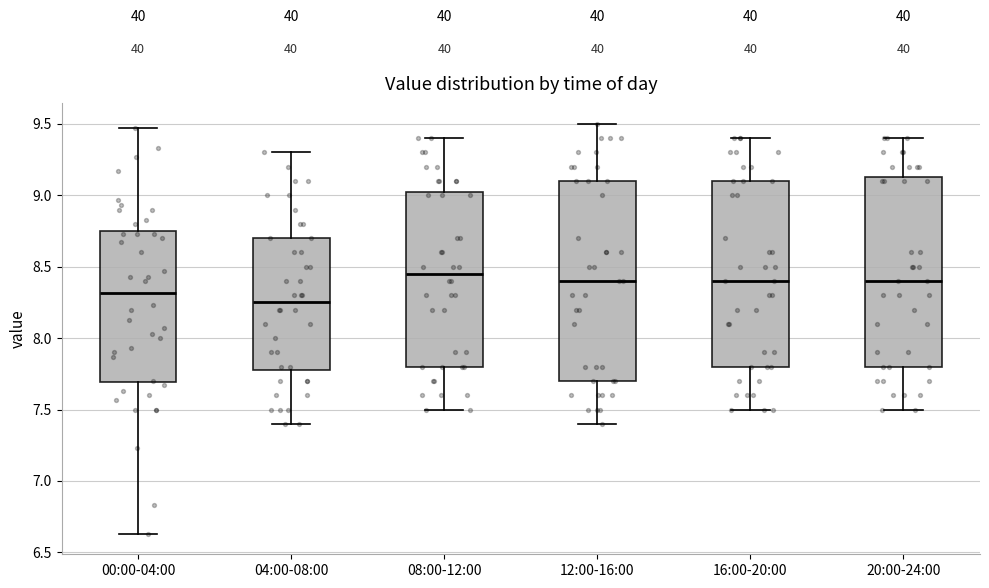

Reading left to right, read every box against the y-axis: the position of its median line, the range the box covers, and the ends of its whiskers. The values are not printed on the chart, so give them approximately, as read against the axis.

00:00-04:00: median 8.30, box 7.70 to 8.75, whiskers 6.65 to 9.45
04:00-08:00: median 8.25, box 7.80 to 8.70, whiskers 7.40 to 9.30
08:00-12:00: median 8.45, box 7.80 to 9.05, whiskers 7.50 to 9.40
12:00-16:00: median 8.40, box 7.70 to 9.10, whiskers 7.40 to 9.50
16:00-20:00: median 8.40, box 7.80 to 9.10, whiskers 7.50 to 9.40
20:00-24:00: median 8.40, box 7.80 to 9.15, whiskers 7.50 to 9.40